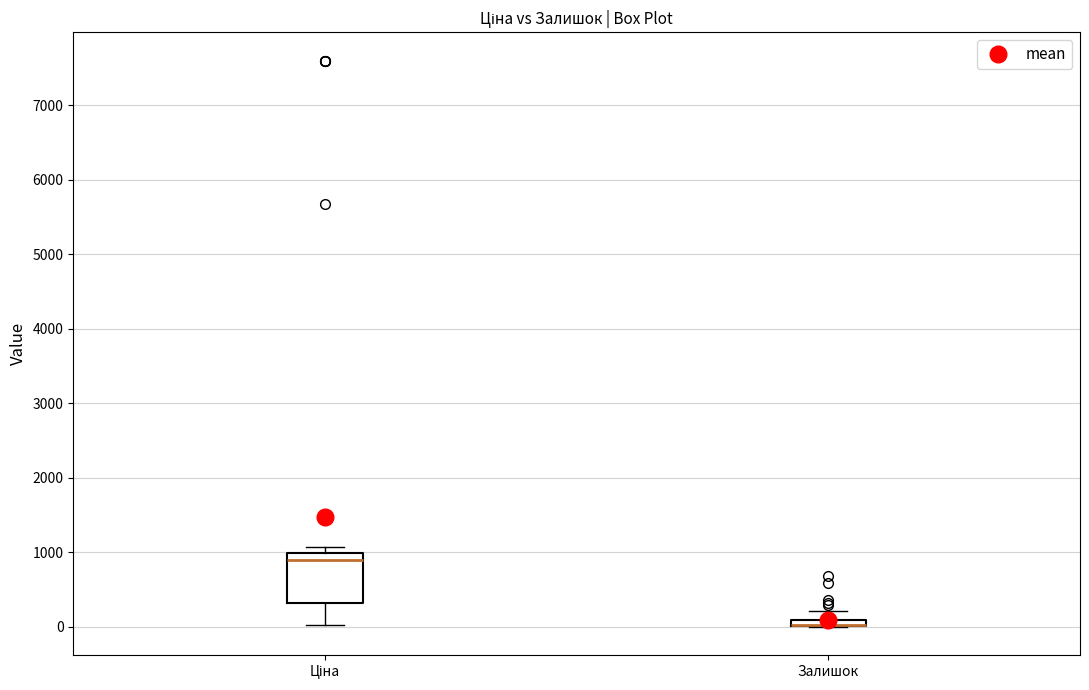

Where does the lower whisker of the box for Ціна end on the y-axis? The values are not printed on the chart, so give them approximately, as read against the axis.

0